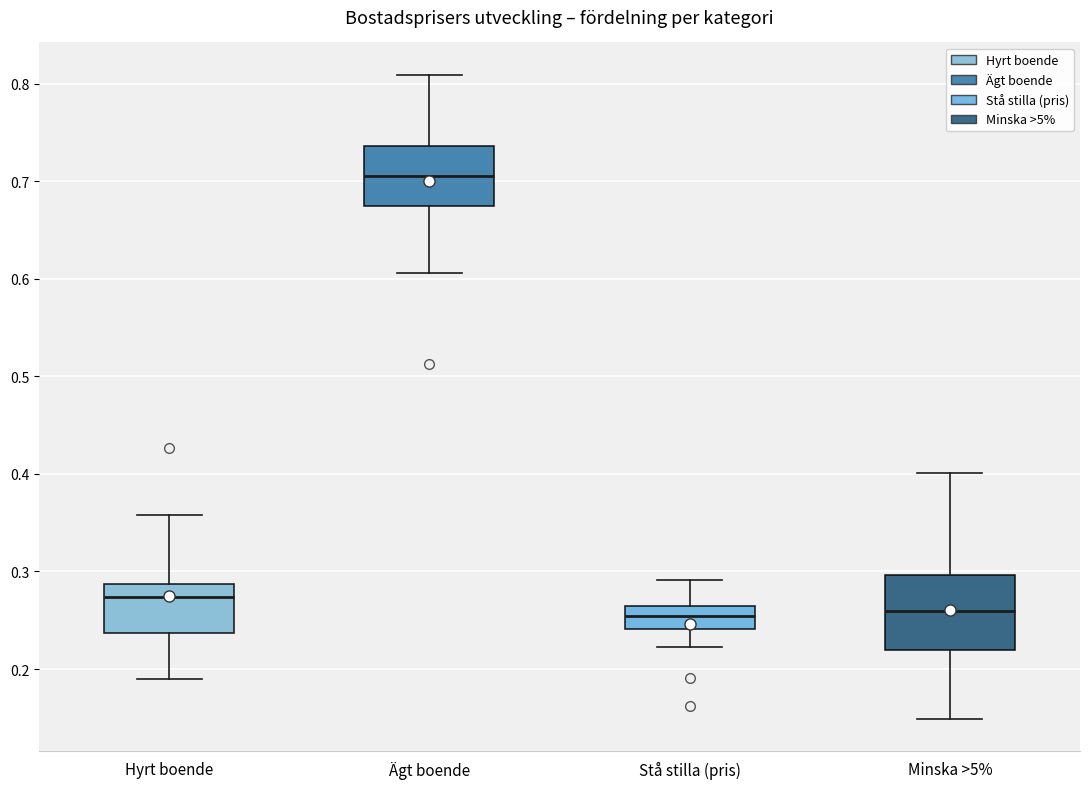

Reading left to right, transcribe this box plot: for each box, give where its median line is, the range the box spans, and where its two whiskers end, as read against the y-axis. The values are not printed on the chart, so give them approximately, as read against the axis.

Hyrt boende: median 0.27, box 0.24 to 0.29, whiskers 0.19 to 0.36
Ägt boende: median 0.71, box 0.67 to 0.74, whiskers 0.61 to 0.81
Stå stilla (pris): median 0.25, box 0.24 to 0.26, whiskers 0.22 to 0.29
Minska >5%: median 0.26, box 0.22 to 0.30, whiskers 0.15 to 0.40